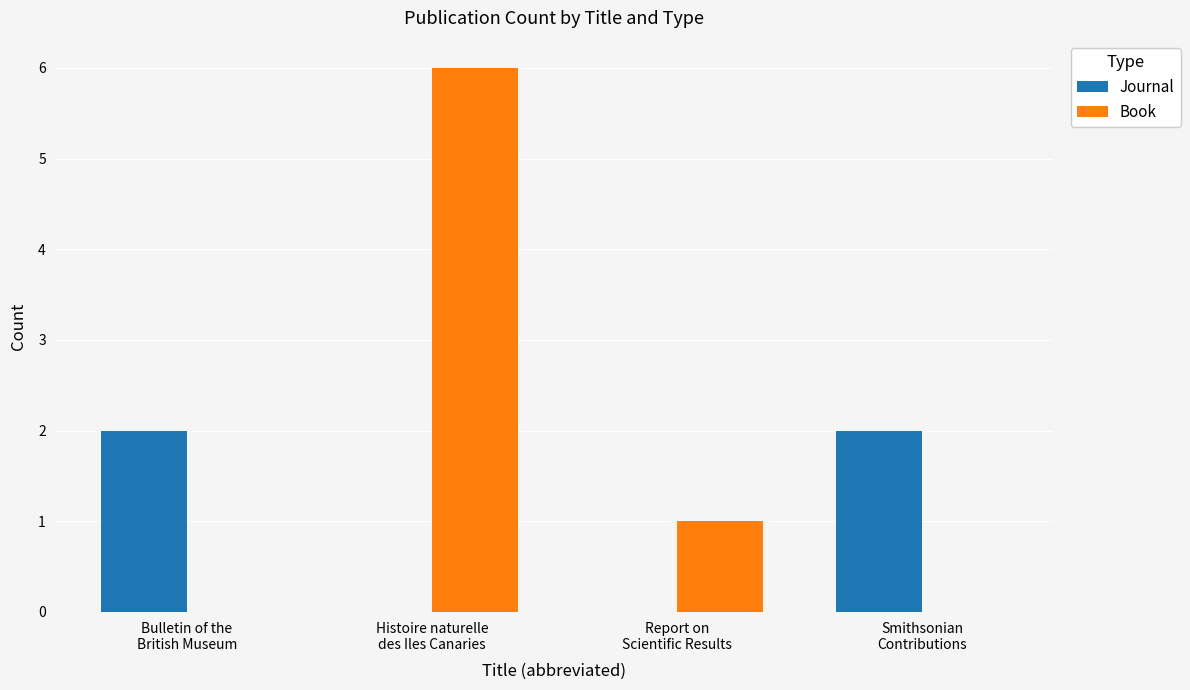

What is the highest value of the Book series?

6